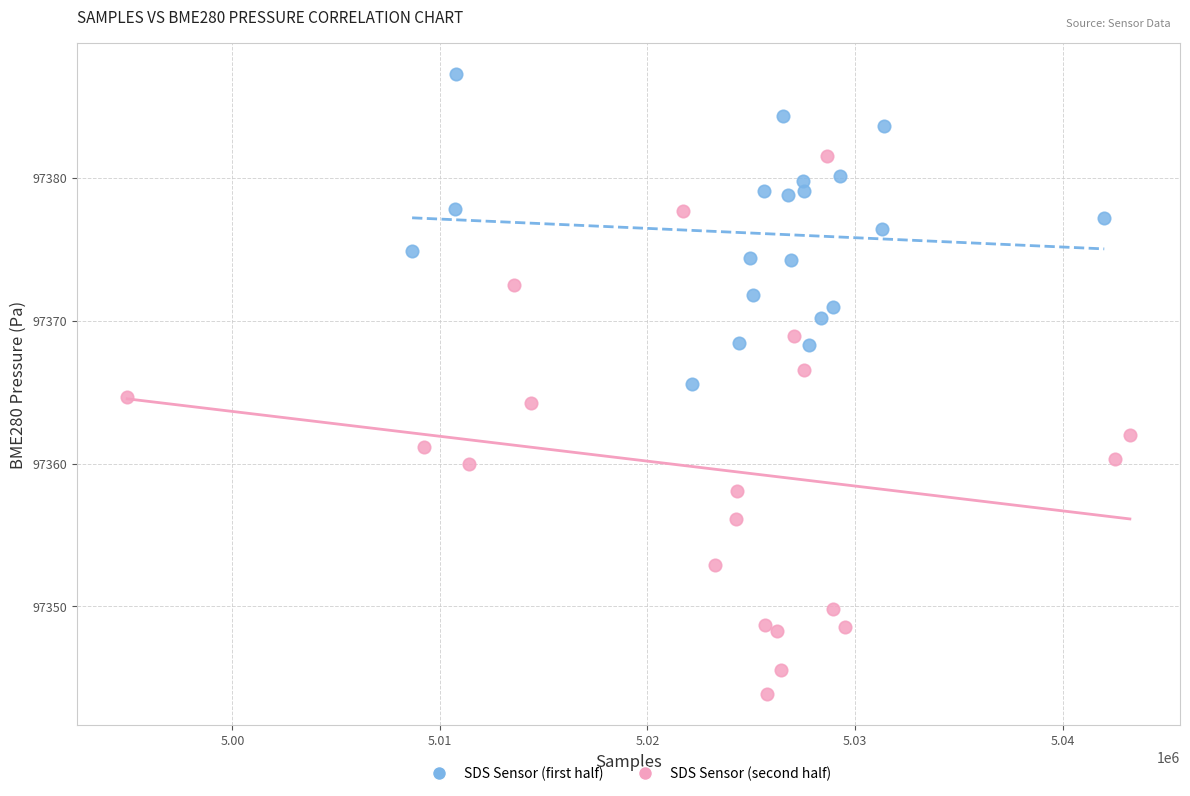

Which series contains the highest Y value?

SDS Sensor (first half)